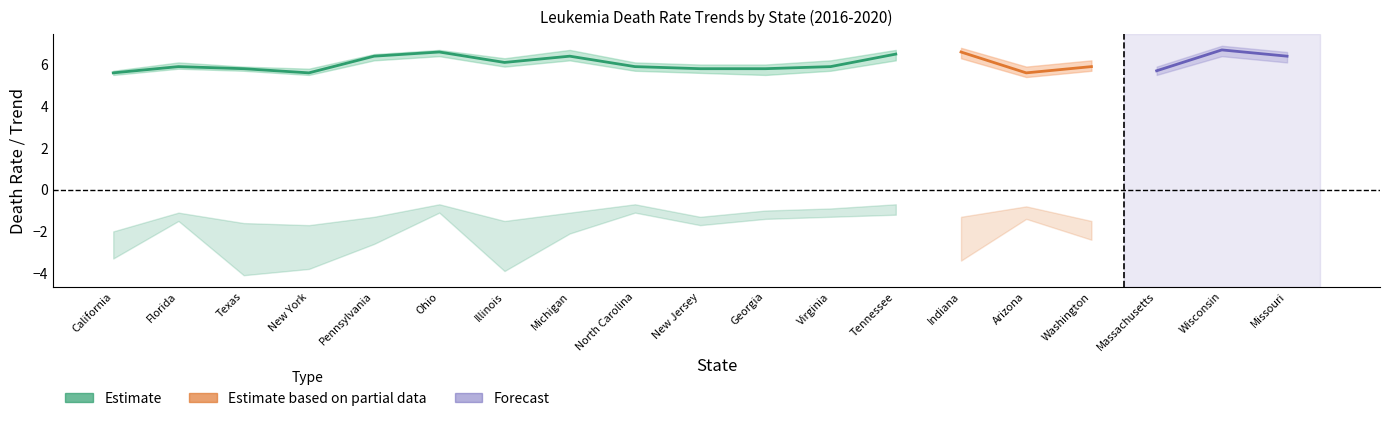

How many data points in Upper CI (Rate) are less than 6?

5